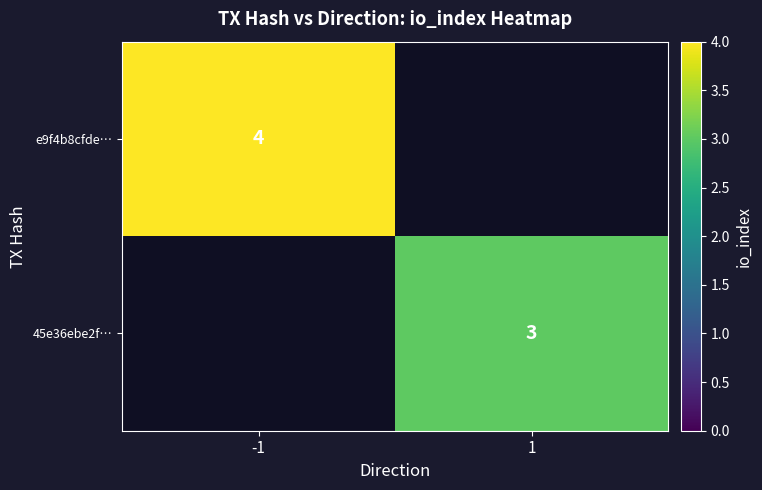

The 45e36ebe2f… series shows 2 at 1. True or false?

False